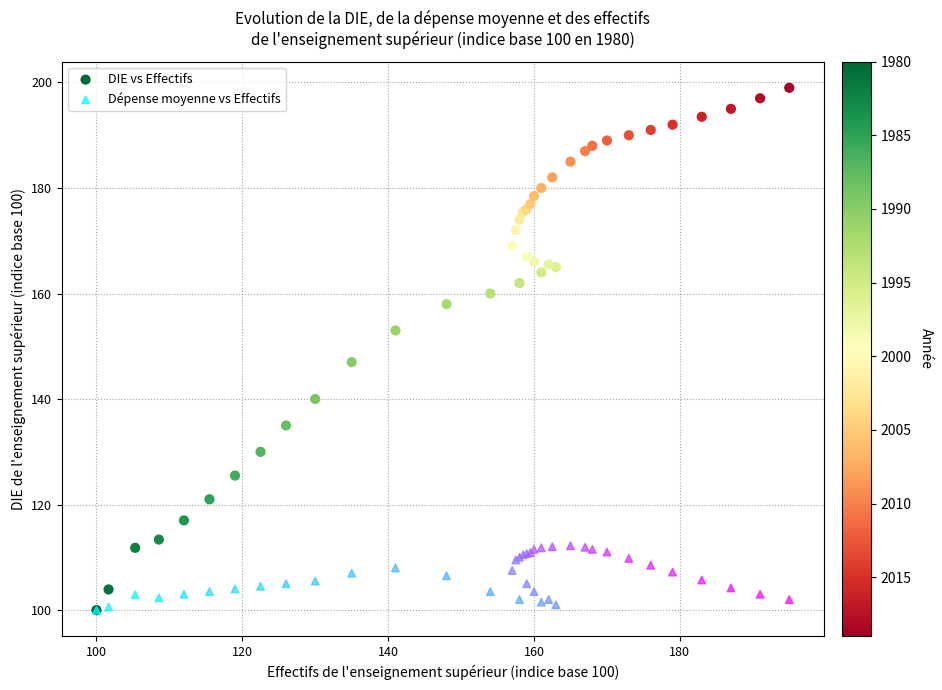

In the DIE vs Effectifs series, what Y value is closest to 149?

147.0